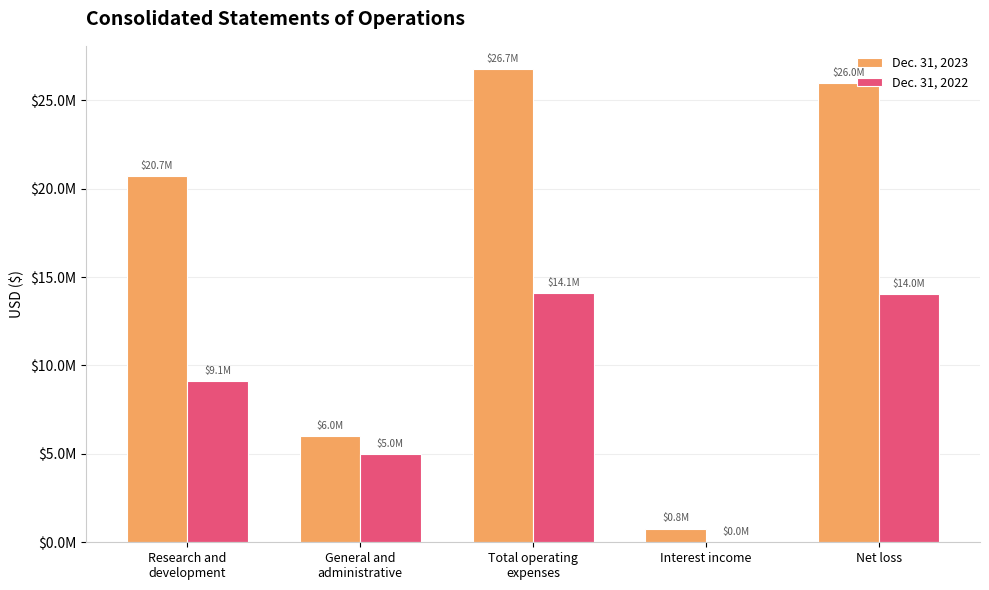

What is the sum of the Dec. 31, 2023 values at Research and
development and Interest income?

21496943